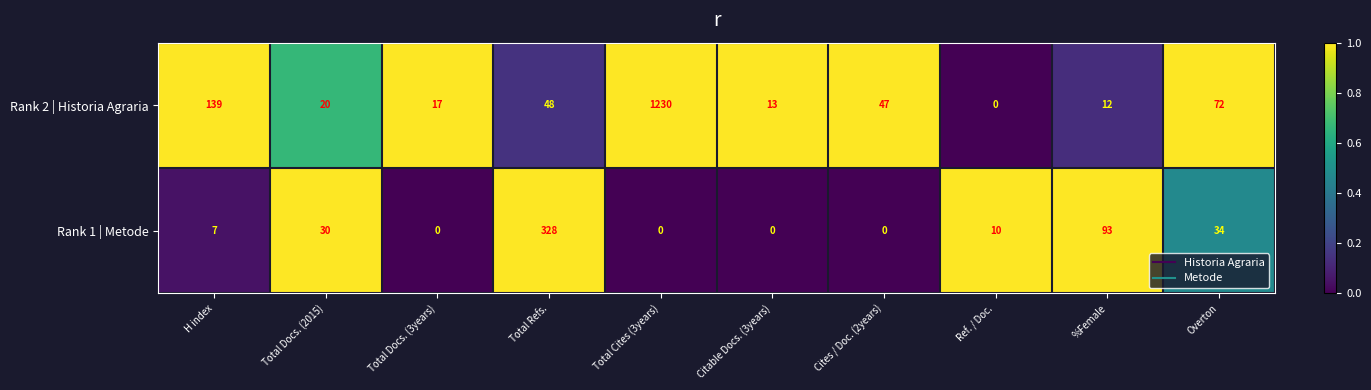

List the series in order of their peak value, highest first.

Rank 2 | Historia Agraria, Rank 1 | Metode